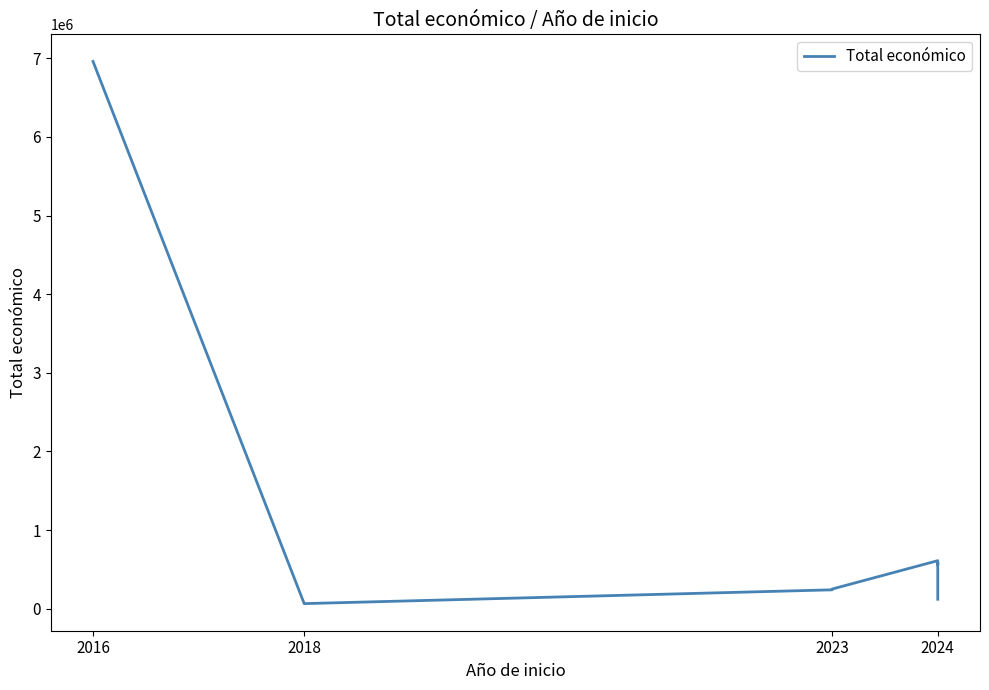

What is the minimum value shown in the chart?

64630